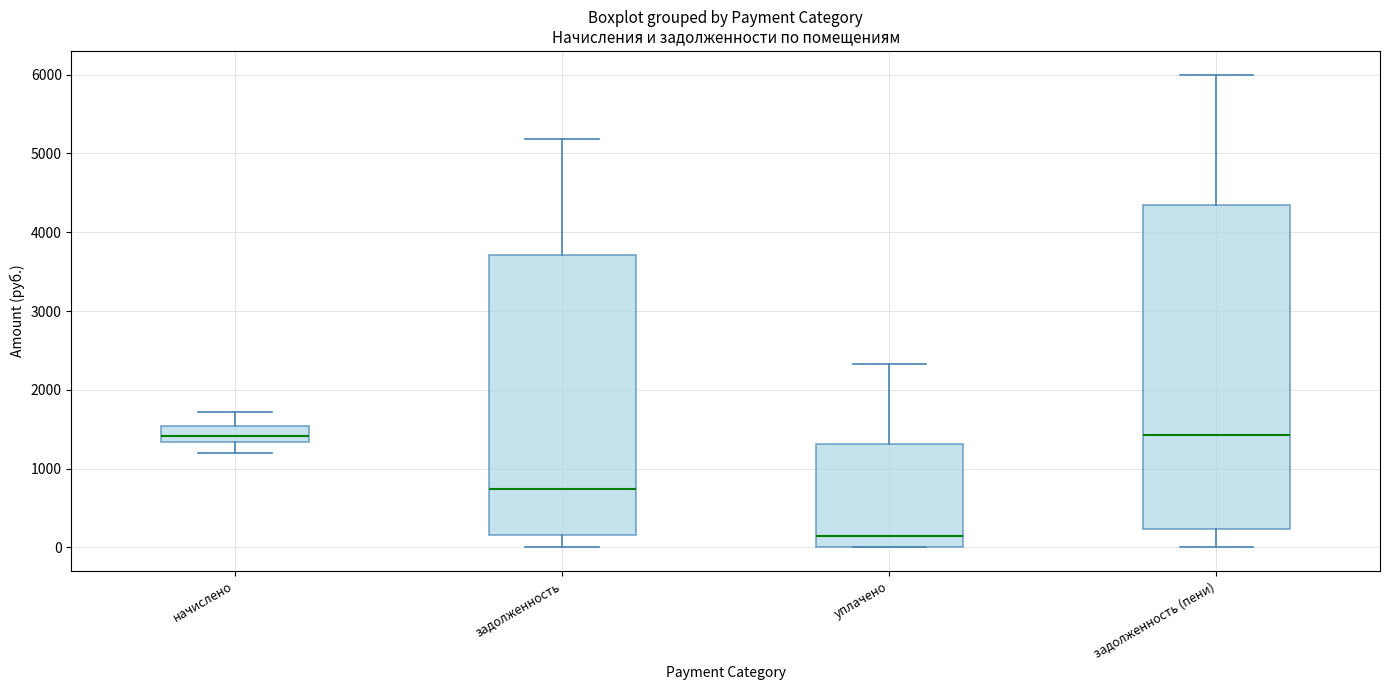

Comparing the boxes themselves (not the whiskers), which one is the tallest?

задолженность (пени)